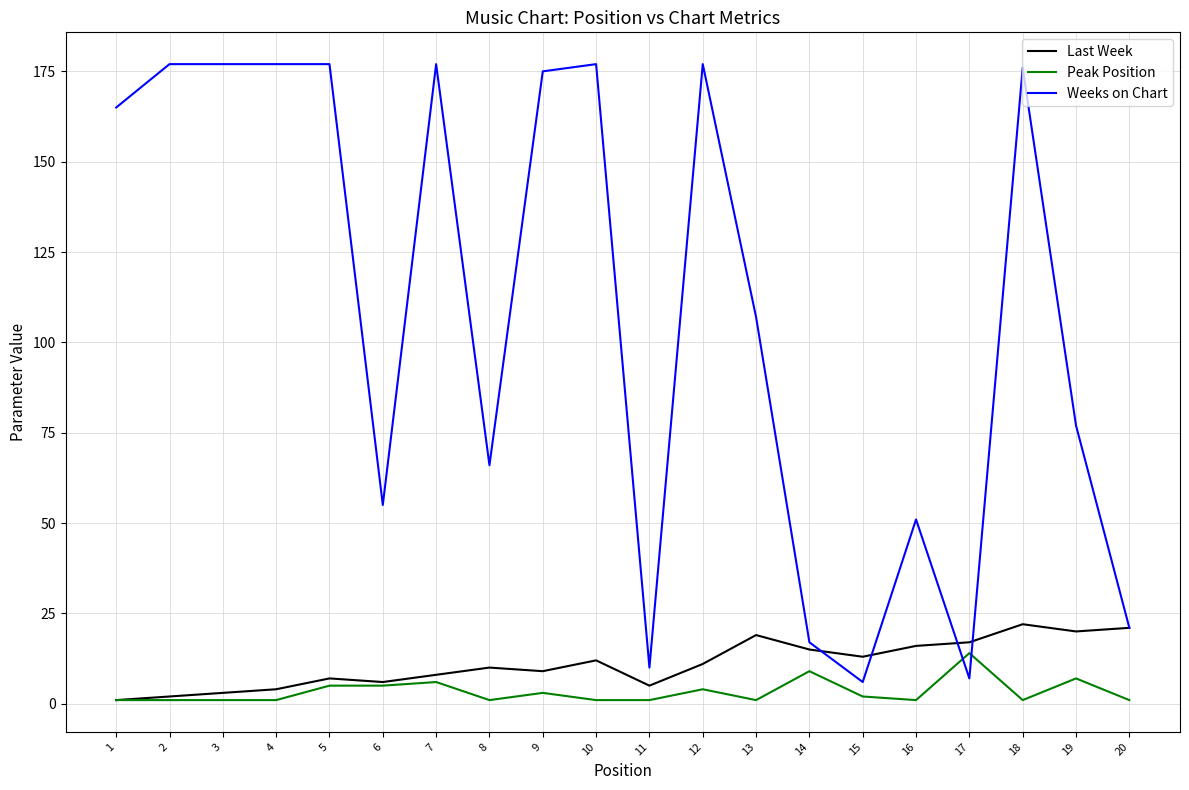

The value of Weeks on Chart at 16 is 26. True or false?

False